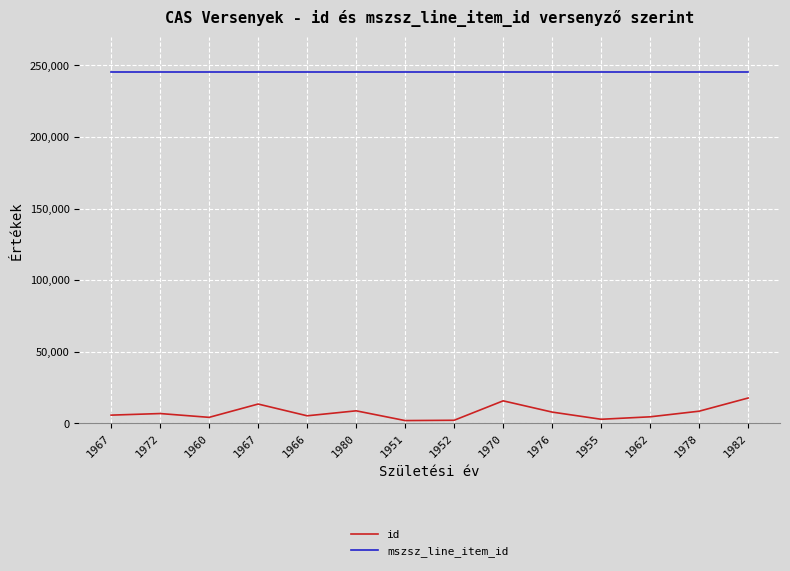

What is the maximum value for mszsz_line_item_id?

245419